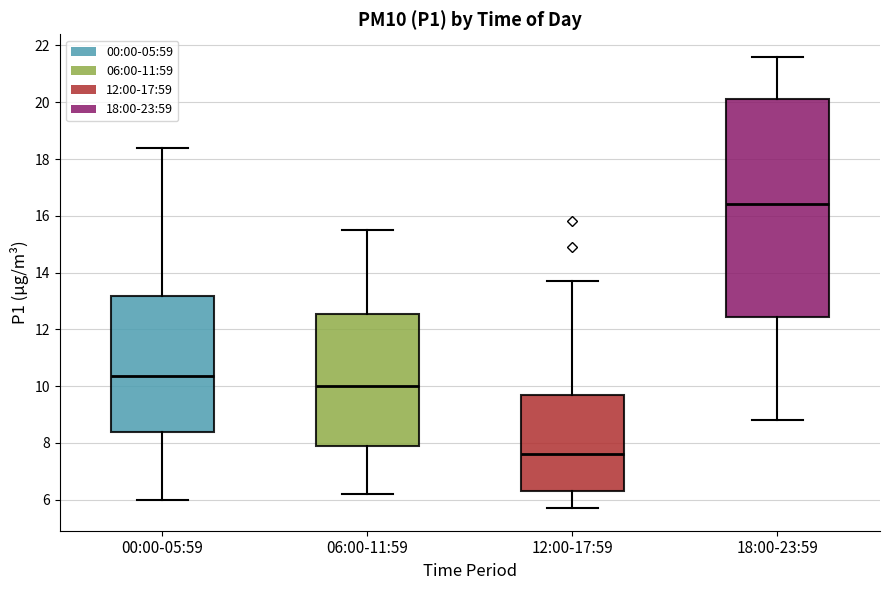

Reading left to right, transcribe this box plot: for each box, give where its median line is, the range the box spans, and where its two whiskers end, as read against the y-axis. The values are not printed on the chart, so give them approximately, as read against the axis.

00:00-05:59: median 10.4, box 8.4 to 13.2, whiskers 6.0 to 18.4
06:00-11:59: median 10.0, box 7.8 to 12.6, whiskers 6.2 to 15.6
12:00-17:59: median 7.6, box 6.4 to 9.6, whiskers 5.8 to 13.8
18:00-23:59: median 16.4, box 12.4 to 20.2, whiskers 8.8 to 21.6